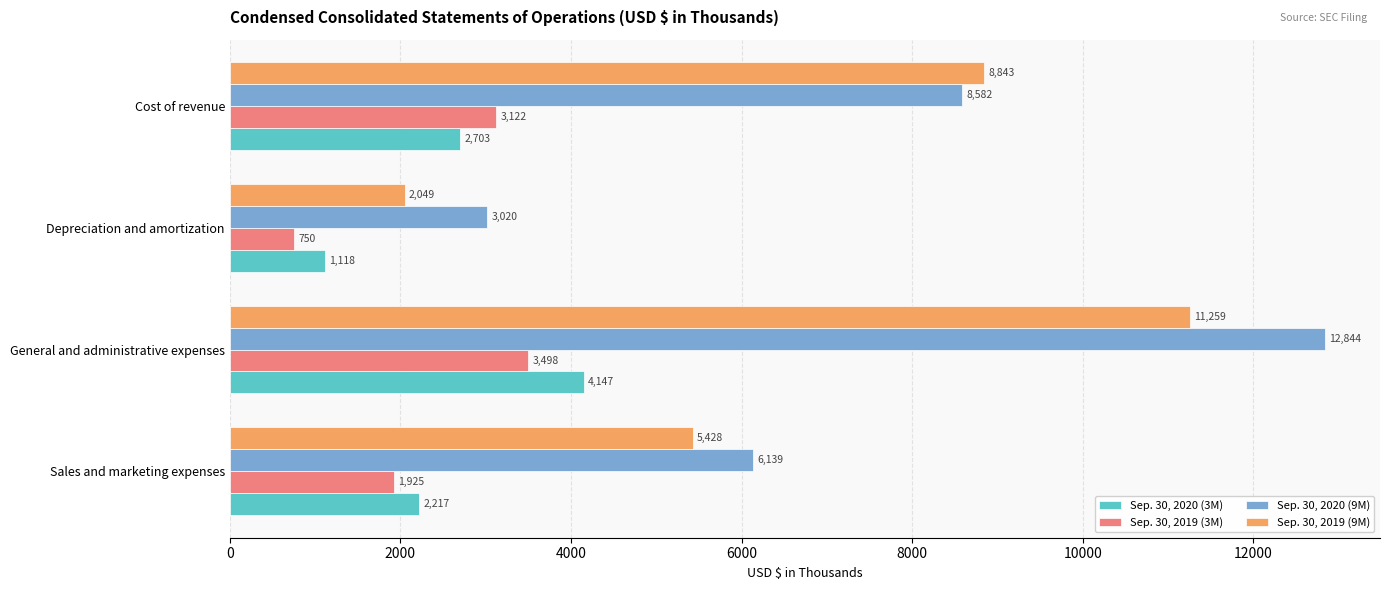

How many series are shown in this chart?

4